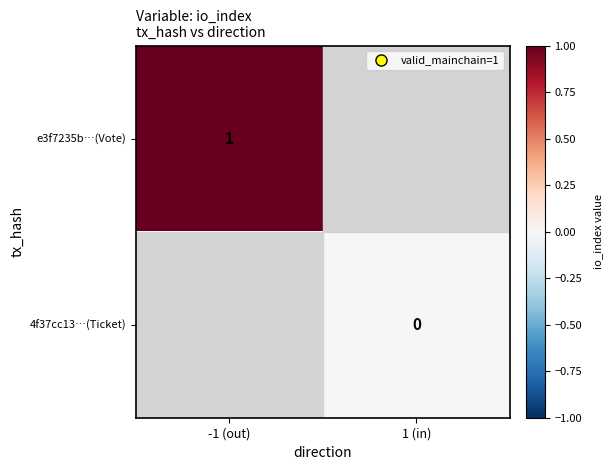

How many values in e3f7235b…(Vote) are above zero?

1